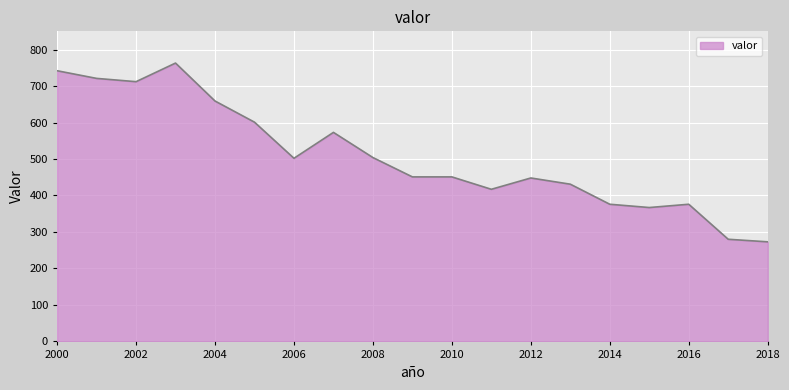

What is the difference between the maximum and minimum values?

490